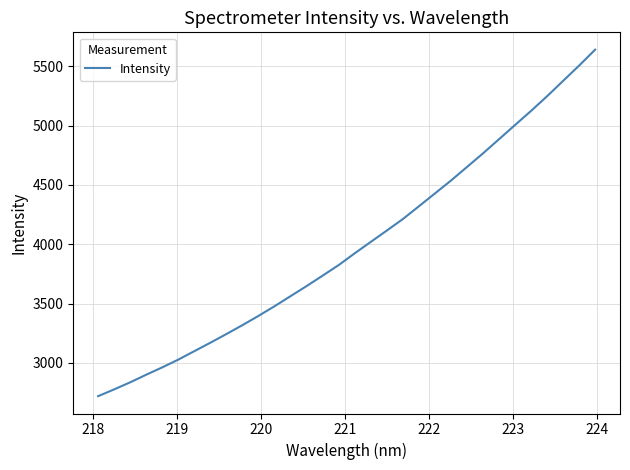

What is the greatest value displayed?

5639.2